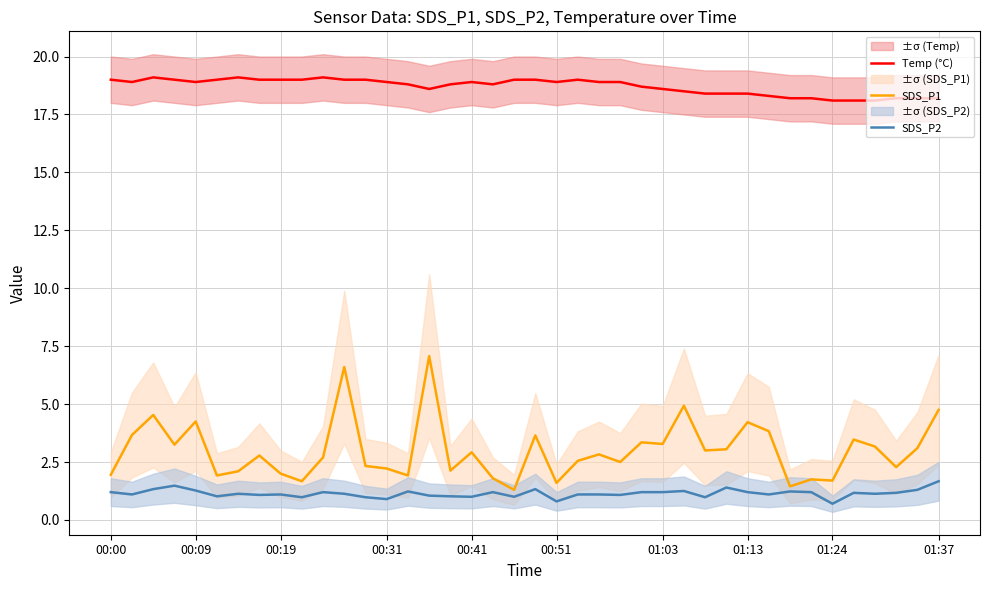

True or false: Temp (°C) and SDS_P1 intersect in this chart.

False